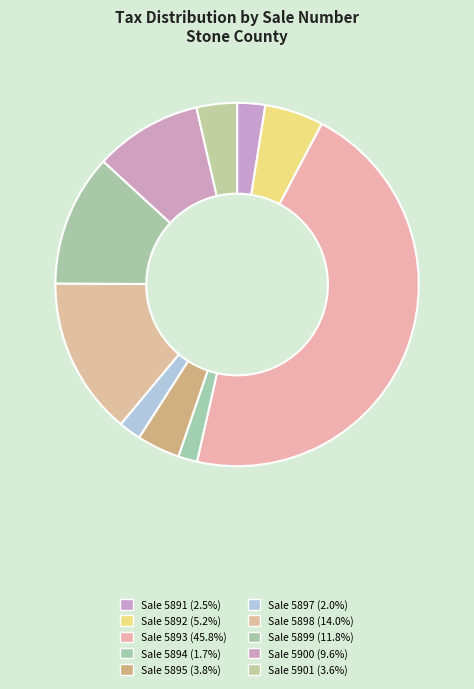

Count the number of slices in the pie.

10